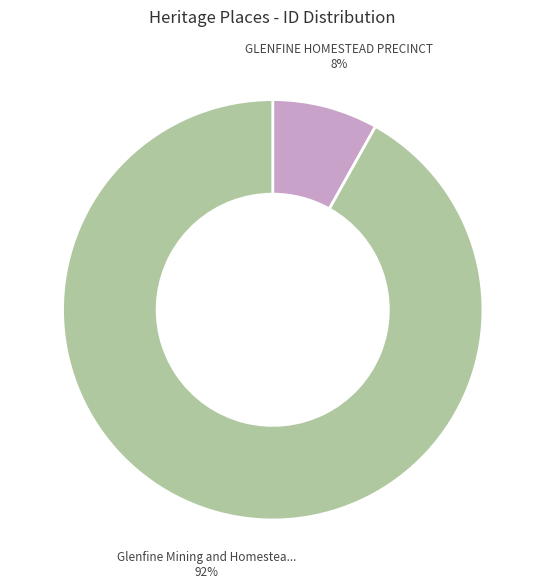

To the nearest percent, what is the difference between the largest and smallest slice percentages?

84%